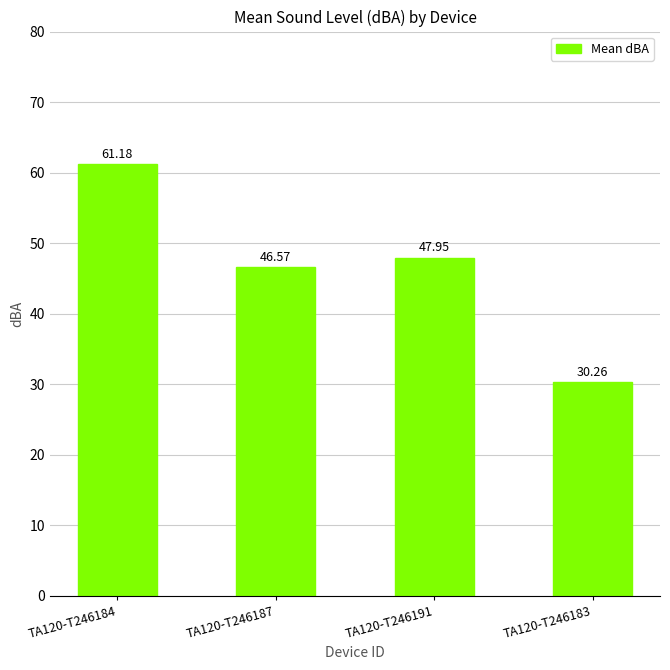

What is the minimum value shown in the chart?

30.3